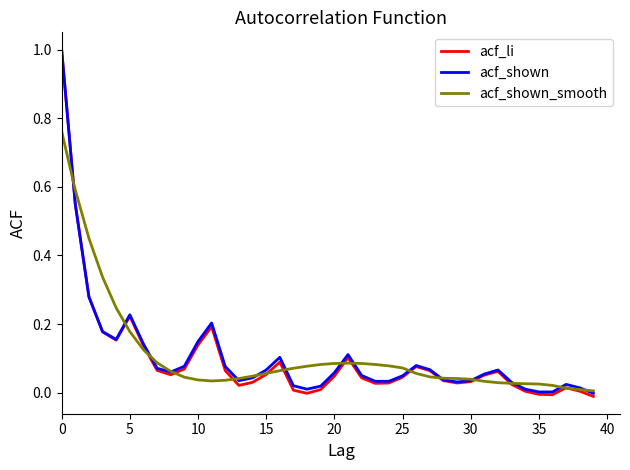

What is the maximum value for acf_li?

1.0